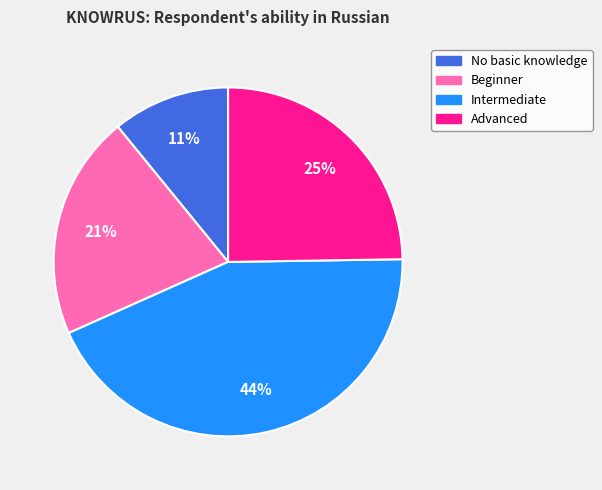

Is there a majority slice in this chart?

No